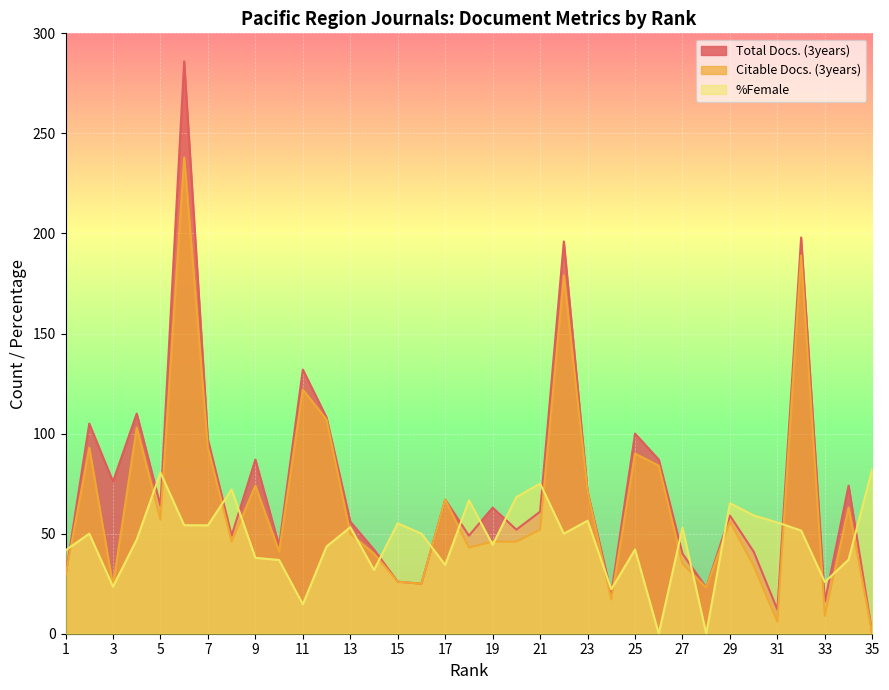

The value of Total Docs. (3years) at 12 is 108.0. True or false?

True